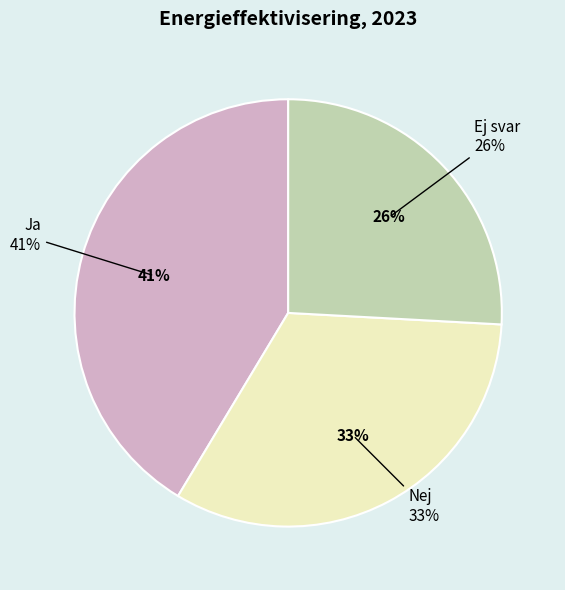

What percentage is the Nej slice, to the nearest percent?

33%